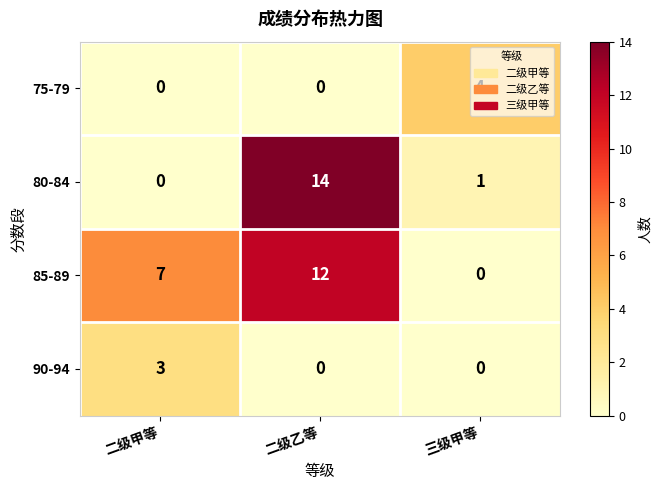

What is the total value across all series at 二级乙等?

26